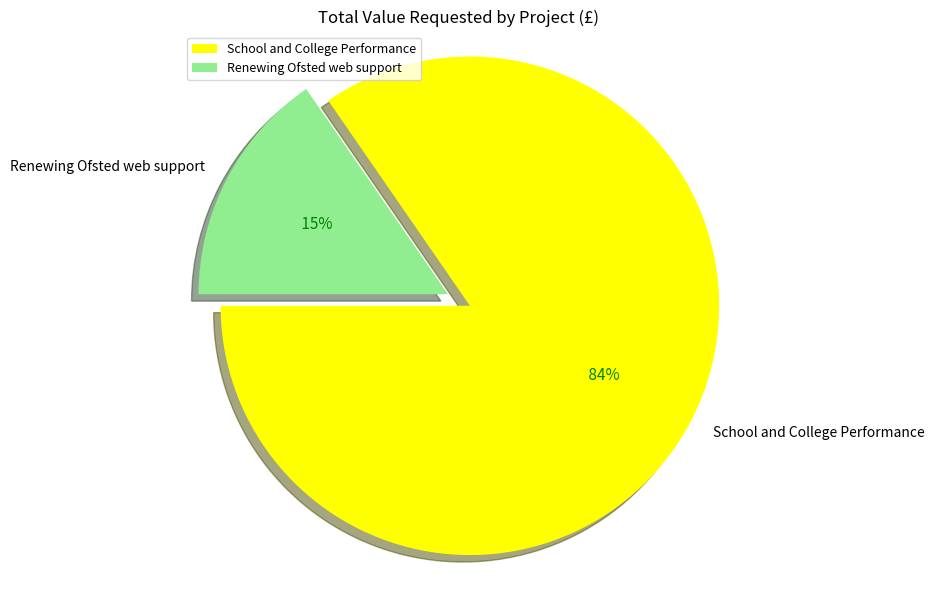

Which slice is the smallest?

Renewing Ofsted web support